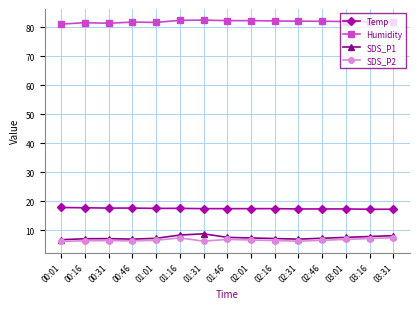

Which series has the largest total across all categories?

Humidity